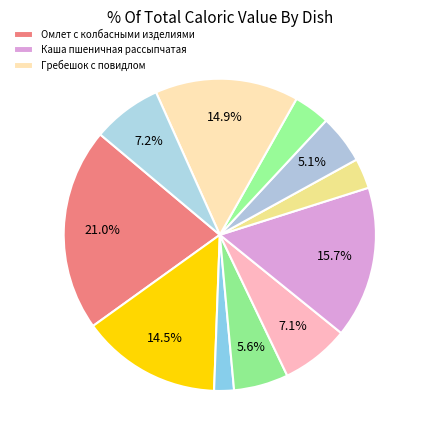

Count the number of slices in the pie.

11